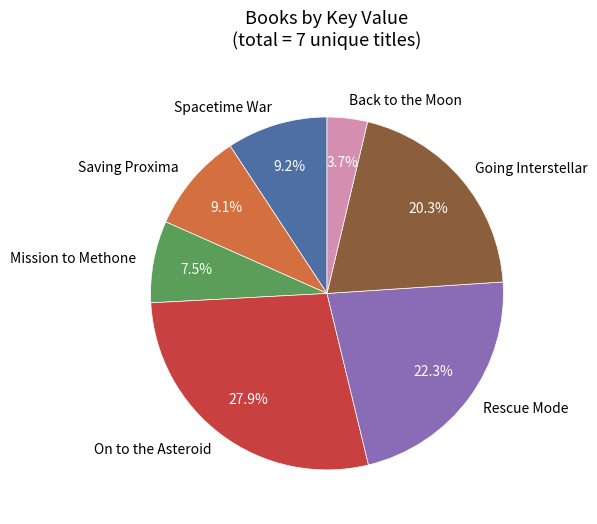

Which category has the biggest portion of the pie?

On to the Asteroid